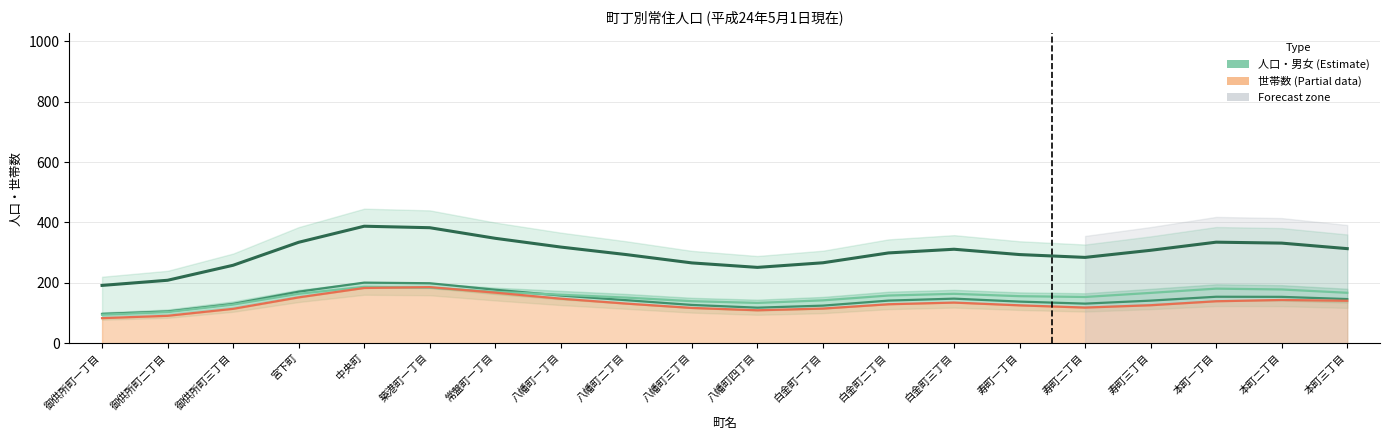

What is the difference between the maximum and minimum values in the 男 (Estimate) series?

103.6